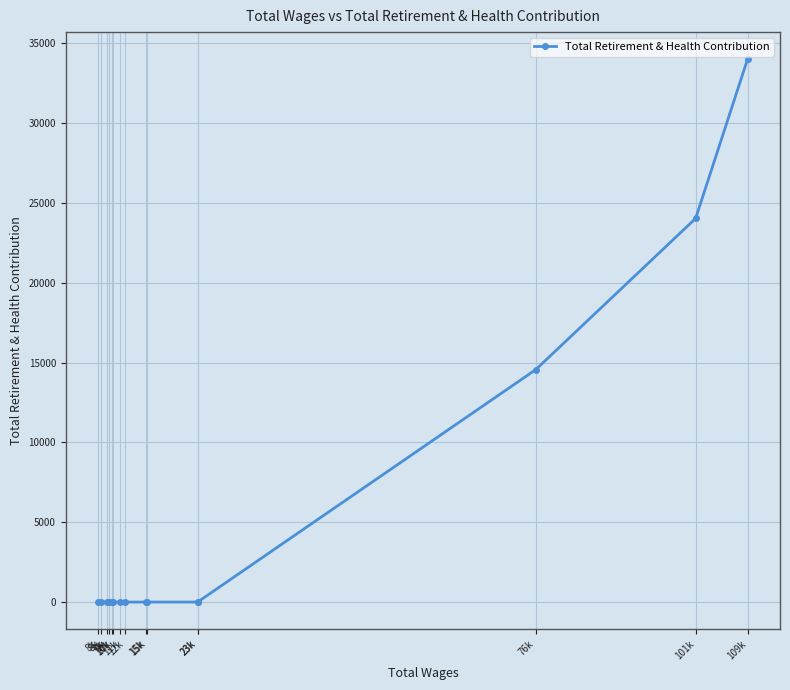

How many lines are shown in the chart?

1